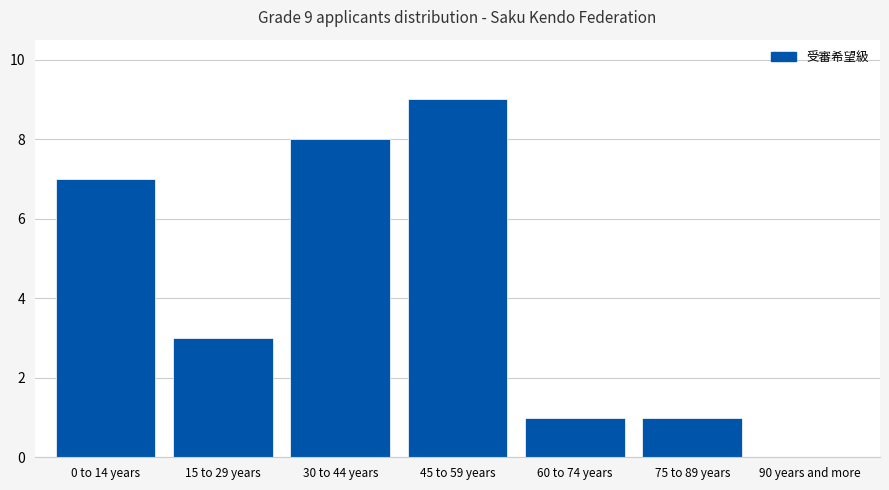

Reading left to right, what are all the values shown in this chart?

0 to 14 years=7	15 to 29 years=3	30 to 44 years=8	45 to 59 years=9	60 to 74 years=1	75 to 89 years=1	90 years and more=0